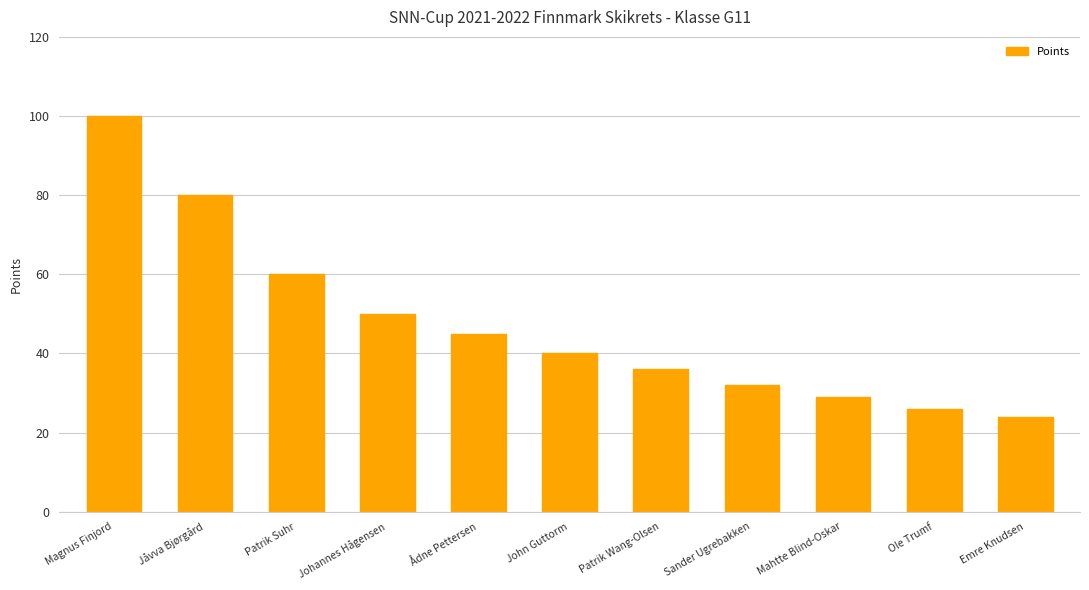

Which category has the lowest value across all series?

Emre Knudsen